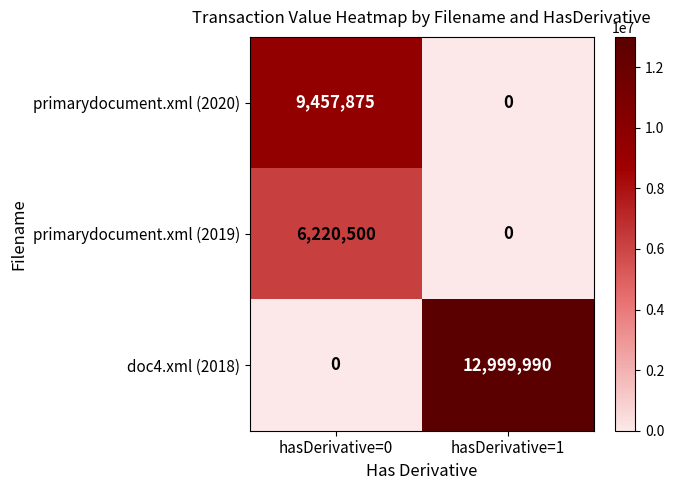

What is the sum of the primarydocument.xml (2020) values at hasDerivative=0 and hasDerivative=1?

9457875